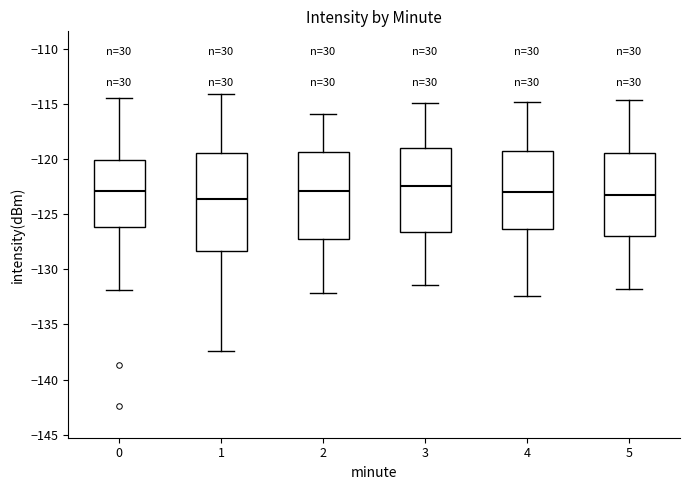

Reading left to right, transcribe this box plot: for each box, give where its median line is, the range the box spans, and where its two whiskers end, as read against the y-axis. The values are not printed on the chart, so give them approximately, as read against the axis.

0: median -123.0, box -126.0 to -120.0, whiskers -132.0 to -114.5
1: median -123.5, box -128.5 to -119.5, whiskers -137.5 to -114.0
2: median -123.0, box -127.0 to -119.5, whiskers -132.0 to -116.0
3: median -122.5, box -126.5 to -119.0, whiskers -131.5 to -115.0
4: median -123.0, box -126.5 to -119.5, whiskers -132.5 to -115.0
5: median -123.0, box -127.0 to -119.5, whiskers -132.0 to -114.5